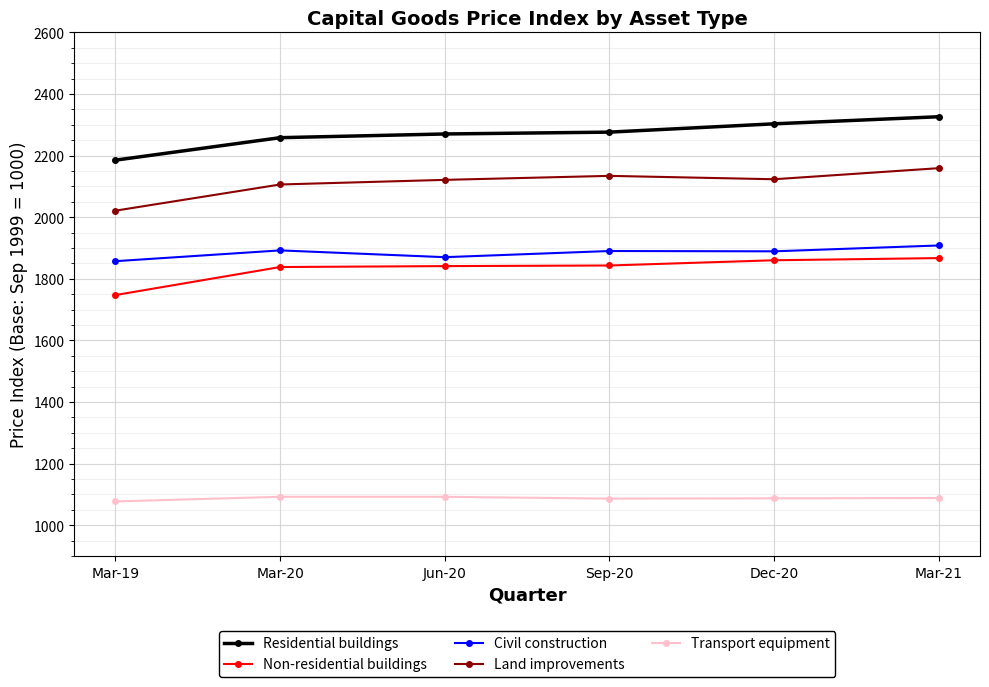

Which series has the widest spread of values?

Residential buildings